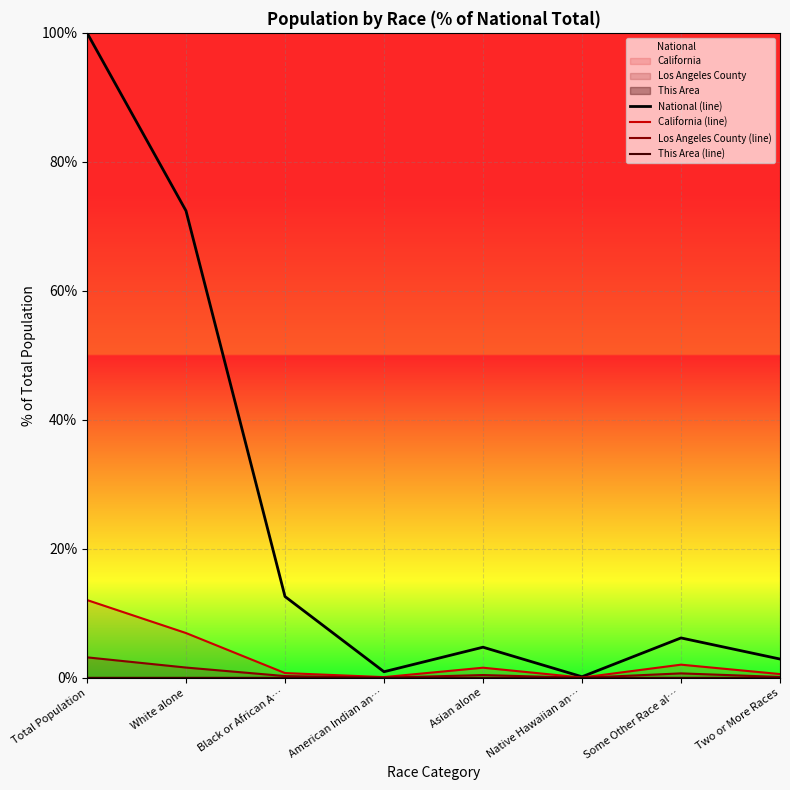

What is the sum of the California (line) values at American Indian an… and Total Population?

12.2